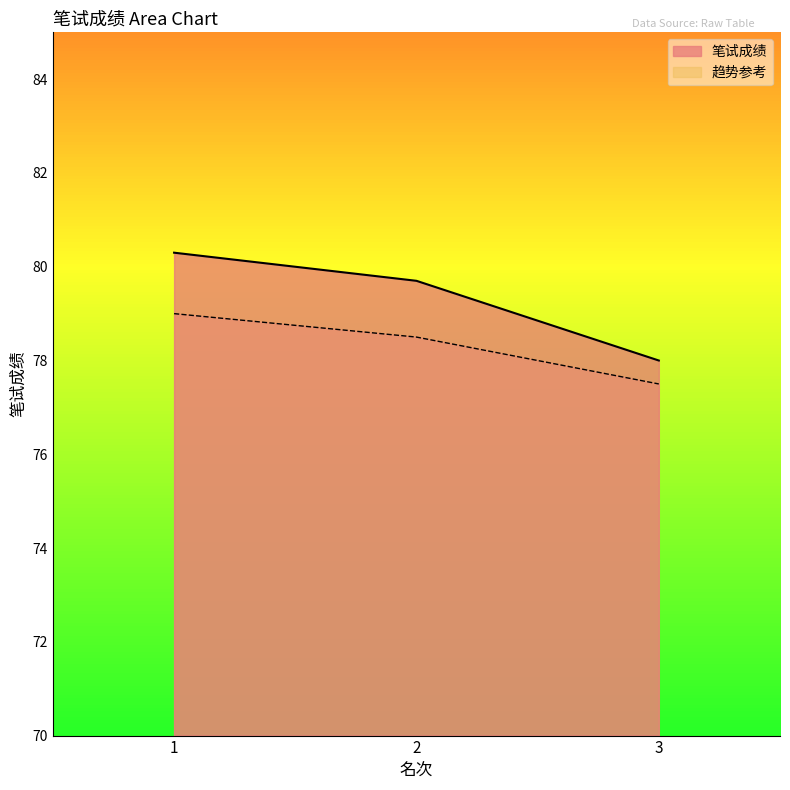

Where is the data nearest to the value 79?

2